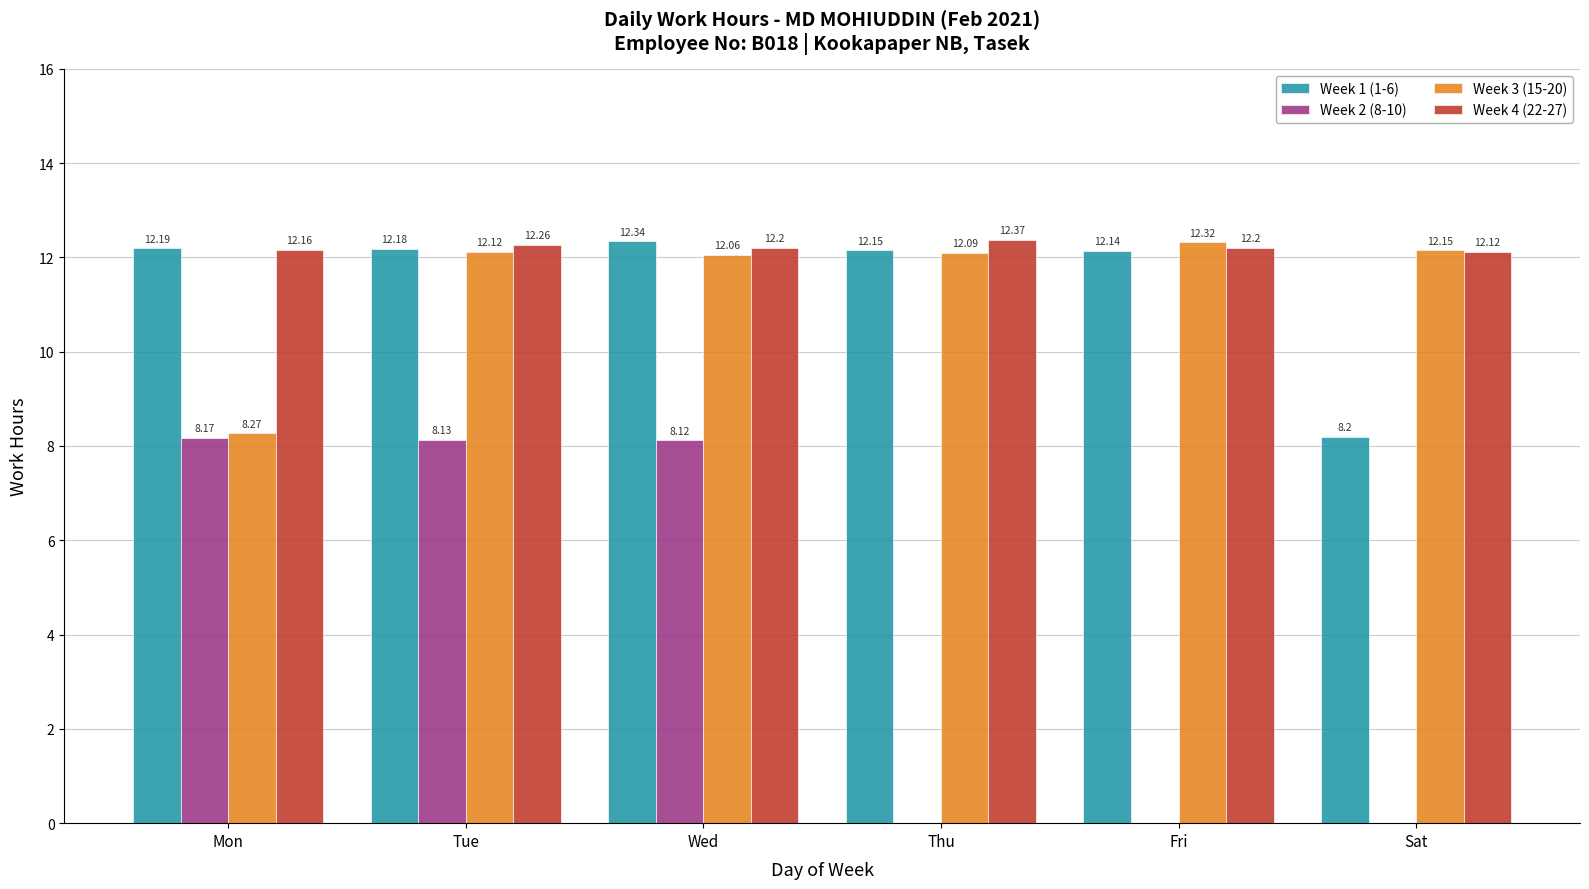

True or false: Week 2 (8-10) has a value of 4.8 at Sat.

False